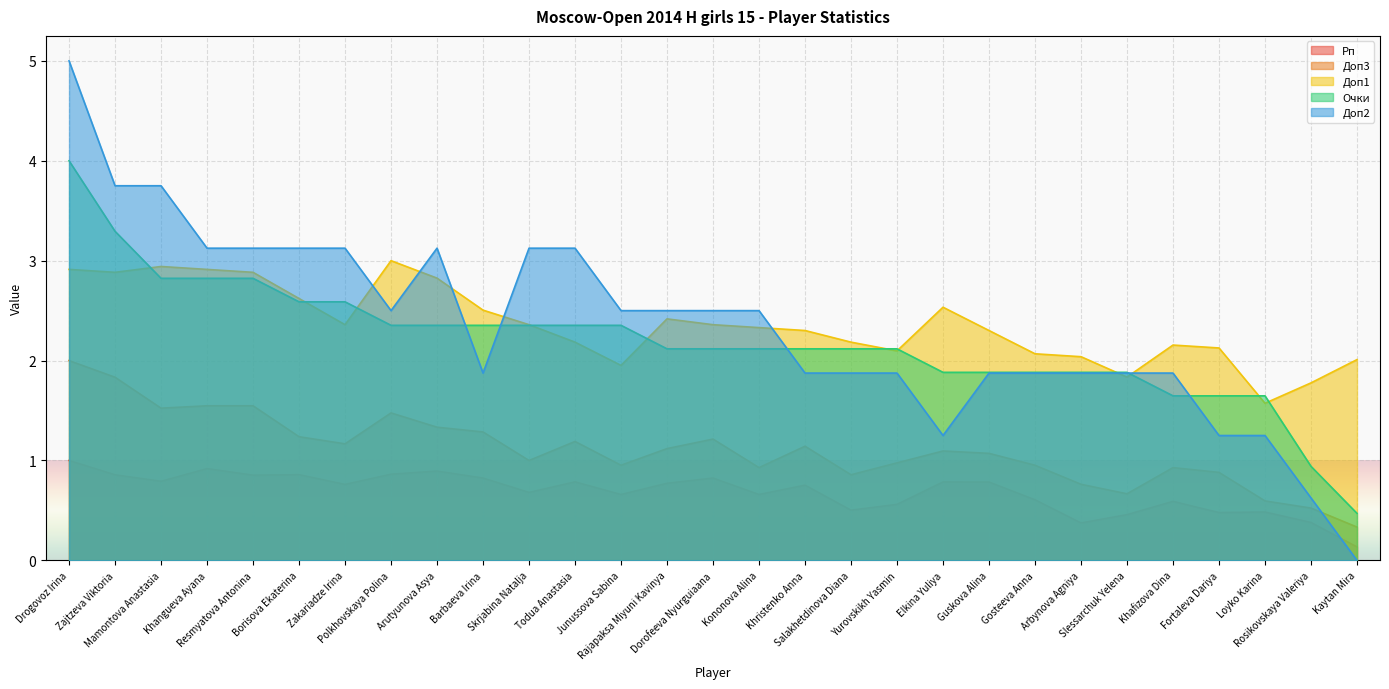

Reading left to right, what are all the values shown in this chart?

Рп: Drogovoz Irina=1.0	Zajtzeva Viktoria=0.9	Mamontova Anastasia=0.8	Khangueva Ayana=0.9	Resmyatova Antonina=0.9	Borisova Ekaterina=0.9	Zakariadze Irina=0.8	Polkhovskaya Polina=0.9	Arutyunova Asya=0.9	Barbaeva Irina=0.8	Skrjabina Natalja=0.7	Todua Anastasia=0.8	Junussova Sabina=0.7	Rajapaksa Miyuni Kavinya=0.8	Dorofeeva Nyurguiaana=0.8	Kononova Alina=0.7	Khristenko Anna=0.8	Salakhetdinova Diana=0.5	Yurovskikh Yasmin=0.6	Elkina Yuliya=0.8	Guskova Alina=0.8	Gosteeva Anna=0.6	Arbynova Agniya=0.4	Slessarchuk Yelena=0.5	Khafizova Dina=0.6	Fortaleva Dariya=0.5	Loyko Karina=0.5	Rosikovskaya Valeriya=0.4	Kaytan Mira=0.1
Доп3: Drogovoz Irina=2.0	Zajtzeva Viktoria=1.8	Mamontova Anastasia=1.5	Khangueva Ayana=1.5	Resmyatova Antonina=1.5	Borisova Ekaterina=1.2	Zakariadze Irina=1.2	Polkhovskaya Polina=1.5	Arutyunova Asya=1.3	Barbaeva Irina=1.3	Skrjabina Natalja=1.0	Todua Anastasia=1.2	Junussova Sabina=1.0	Rajapaksa Miyuni Kavinya=1.1	Dorofeeva Nyurguiaana=1.2	Kononova Alina=0.9	Khristenko Anna=1.1	Salakhetdinova Diana=0.9	Yurovskikh Yasmin=1.0	Elkina Yuliya=1.1	Guskova Alina=1.1	Gosteeva Anna=1.0	Arbynova Agniya=0.8	Slessarchuk Yelena=0.7	Khafizova Dina=0.9	Fortaleva Dariya=0.9	Loyko Karina=0.6	Rosikovskaya Valeriya=0.5	Kaytan Mira=0.3
Доп1: Drogovoz Irina=2.9	Zajtzeva Viktoria=2.9	Mamontova Anastasia=2.9	Khangueva Ayana=2.9	Resmyatova Antonina=2.9	Borisova Ekaterina=2.6	Zakariadze Irina=2.4	Polkhovskaya Polina=3.0	Arutyunova Asya=2.8	Barbaeva Irina=2.5	Skrjabina Natalja=2.4	Todua Anastasia=2.2	Junussova Sabina=2.0	Rajapaksa Miyuni Kavinya=2.4	Dorofeeva Nyurguiaana=2.4	Kononova Alina=2.3	Khristenko Anna=2.3	Salakhetdinova Diana=2.2	Yurovskikh Yasmin=2.1	Elkina Yuliya=2.5	Guskova Alina=2.3	Gosteeva Anna=2.1	Arbynova Agniya=2.0	Slessarchuk Yelena=1.8	Khafizova Dina=2.2	Fortaleva Dariya=2.1	Loyko Karina=1.6	Rosikovskaya Valeriya=1.8	Kaytan Mira=2.0
Очки: Drogovoz Irina=4.0	Zajtzeva Viktoria=3.3	Mamontova Anastasia=2.8	Khangueva Ayana=2.8	Resmyatova Antonina=2.8	Borisova Ekaterina=2.6	Zakariadze Irina=2.6	Polkhovskaya Polina=2.4	Arutyunova Asya=2.4	Barbaeva Irina=2.4	Skrjabina Natalja=2.4	Todua Anastasia=2.4	Junussova Sabina=2.4	Rajapaksa Miyuni Kavinya=2.1	Dorofeeva Nyurguiaana=2.1	Kononova Alina=2.1	Khristenko Anna=2.1	Salakhetdinova Diana=2.1	Yurovskikh Yasmin=2.1	Elkina Yuliya=1.9	Guskova Alina=1.9	Gosteeva Anna=1.9	Arbynova Agniya=1.9	Slessarchuk Yelena=1.9	Khafizova Dina=1.6	Fortaleva Dariya=1.6	Loyko Karina=1.6	Rosikovskaya Valeriya=0.9	Kaytan Mira=0.5
Доп2: Drogovoz Irina=5.0	Zajtzeva Viktoria=3.8	Mamontova Anastasia=3.8	Khangueva Ayana=3.1	Resmyatova Antonina=3.1	Borisova Ekaterina=3.1	Zakariadze Irina=3.1	Polkhovskaya Polina=2.5	Arutyunova Asya=3.1	Barbaeva Irina=1.9	Skrjabina Natalja=3.1	Todua Anastasia=3.1	Junussova Sabina=2.5	Rajapaksa Miyuni Kavinya=2.5	Dorofeeva Nyurguiaana=2.5	Kononova Alina=2.5	Khristenko Anna=1.9	Salakhetdinova Diana=1.9	Yurovskikh Yasmin=1.9	Elkina Yuliya=1.2	Guskova Alina=1.9	Gosteeva Anna=1.9	Arbynova Agniya=1.9	Slessarchuk Yelena=1.9	Khafizova Dina=1.9	Fortaleva Dariya=1.2	Loyko Karina=1.2	Rosikovskaya Valeriya=0.6	Kaytan Mira=0.0